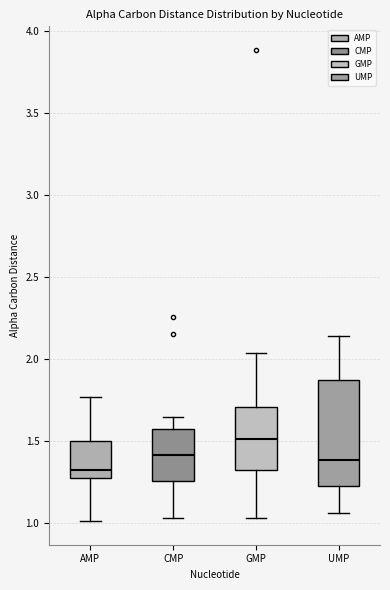

Reading left to right, transcribe this box plot: for each box, give where its median line is, the range the box spans, and where its two whiskers end, as read against the y-axis. The values are not printed on the chart, so give them approximately, as read against the axis.

AMP: median 1.35, box 1.30 to 1.50, whiskers 1.00 to 1.75
CMP: median 1.40, box 1.25 to 1.55, whiskers 1.05 to 1.65
GMP: median 1.50, box 1.30 to 1.70, whiskers 1.05 to 2.05
UMP: median 1.40, box 1.20 to 1.85, whiskers 1.05 to 2.15